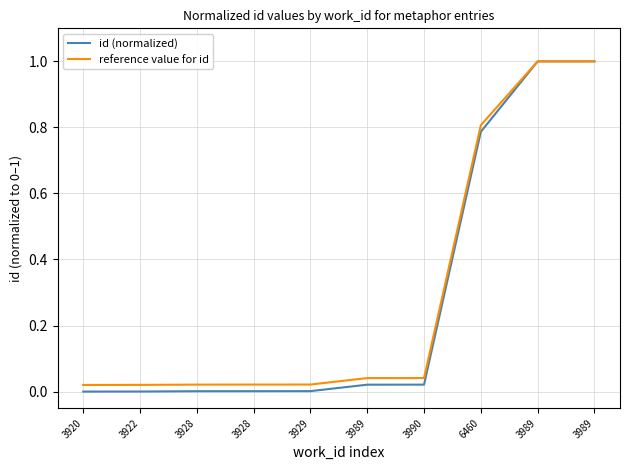

True or false: id (normalized) and reference value for id intersect in this chart.

False